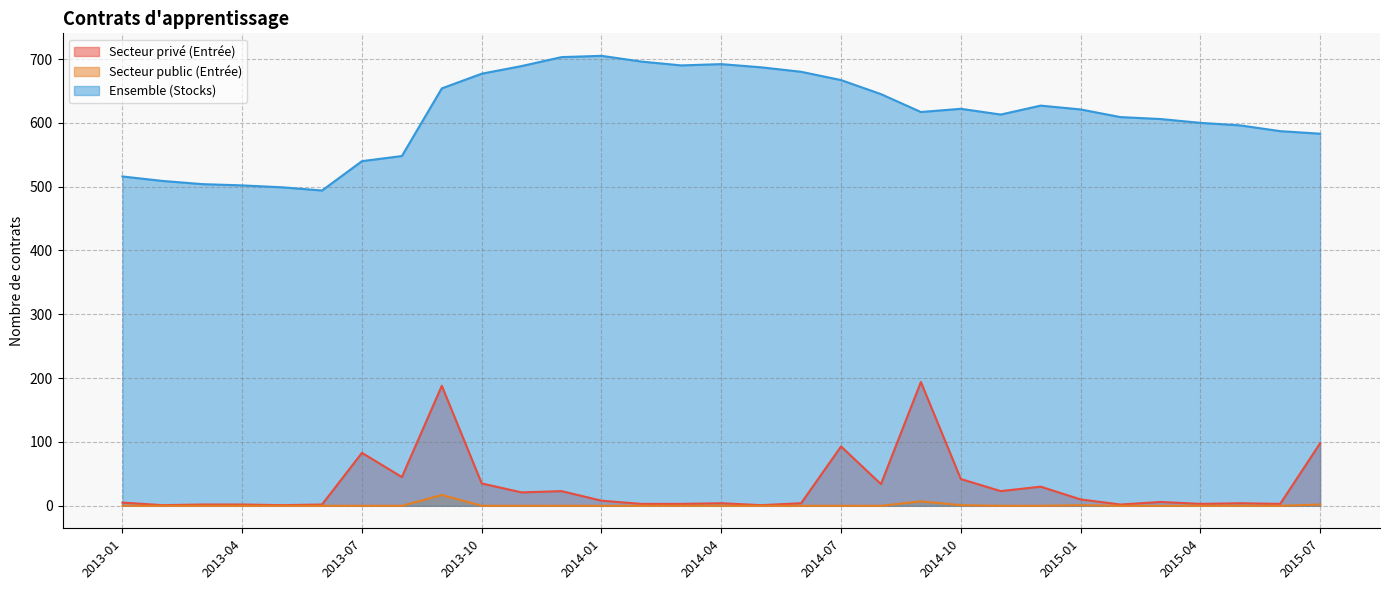

List the labels in order of Secteur public (Entrée) value, largest first.

2013-09, 2014-09, 2015-07, 2014-10, 2015-01, 2013-01, 2013-02, 2013-03, 2013-04, 2013-05, 2013-06, 2013-07, 2013-08, 2013-10, 2013-11, 2013-12, 2014-01, 2014-02, 2014-03, 2014-04, 2014-05, 2014-06, 2014-07, 2014-08, 2014-11, 2014-12, 2015-02, 2015-03, 2015-04, 2015-05, 2015-06